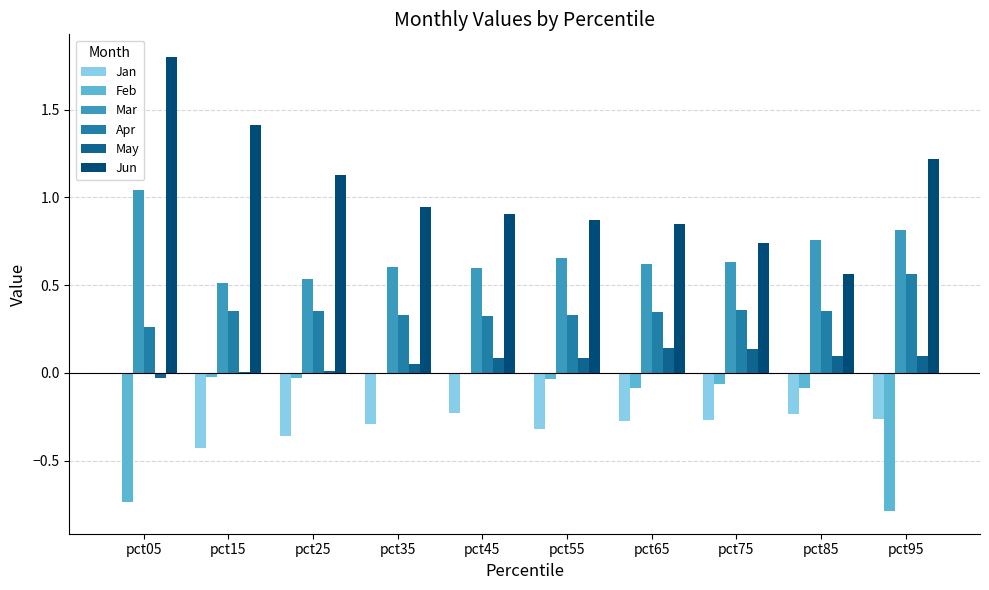

Between pct35 and pct55, which series saw the biggest shift?

Jun